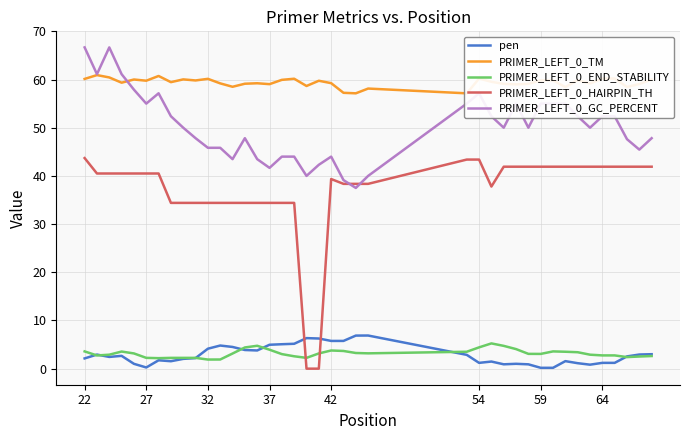

True or false: PRIMER_LEFT_0_GC_PERCENT and pen intersect in this chart.

False